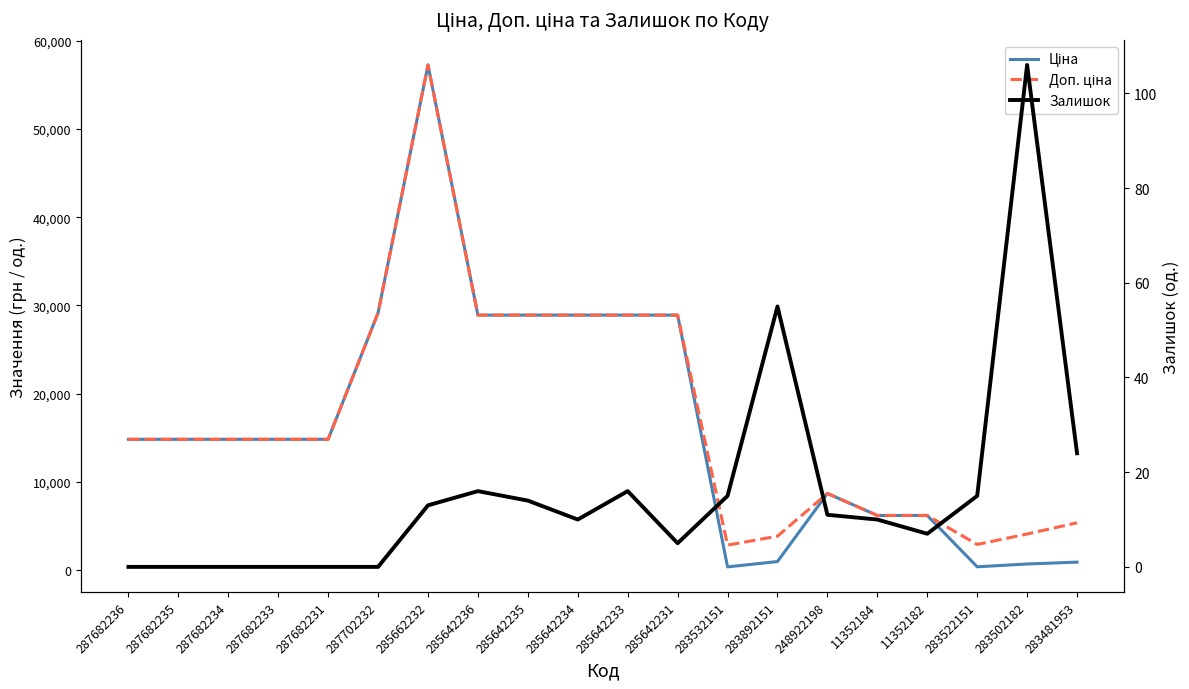

What is the value of the Доп. ціна point at the 11th from the left?

28901.7